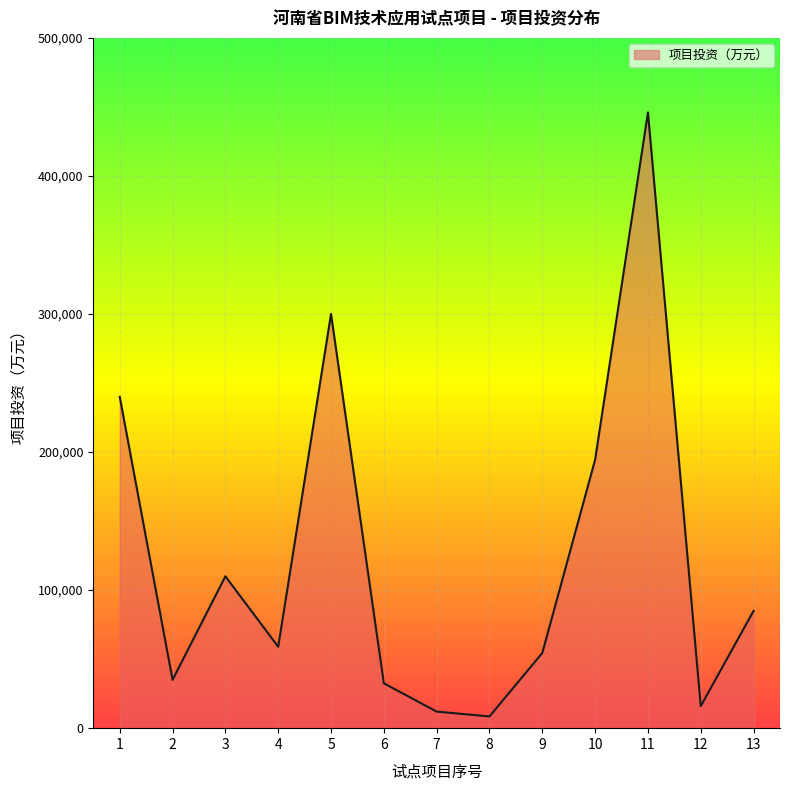

What is the ratio of the value at 11 to the value at 12?

27.9